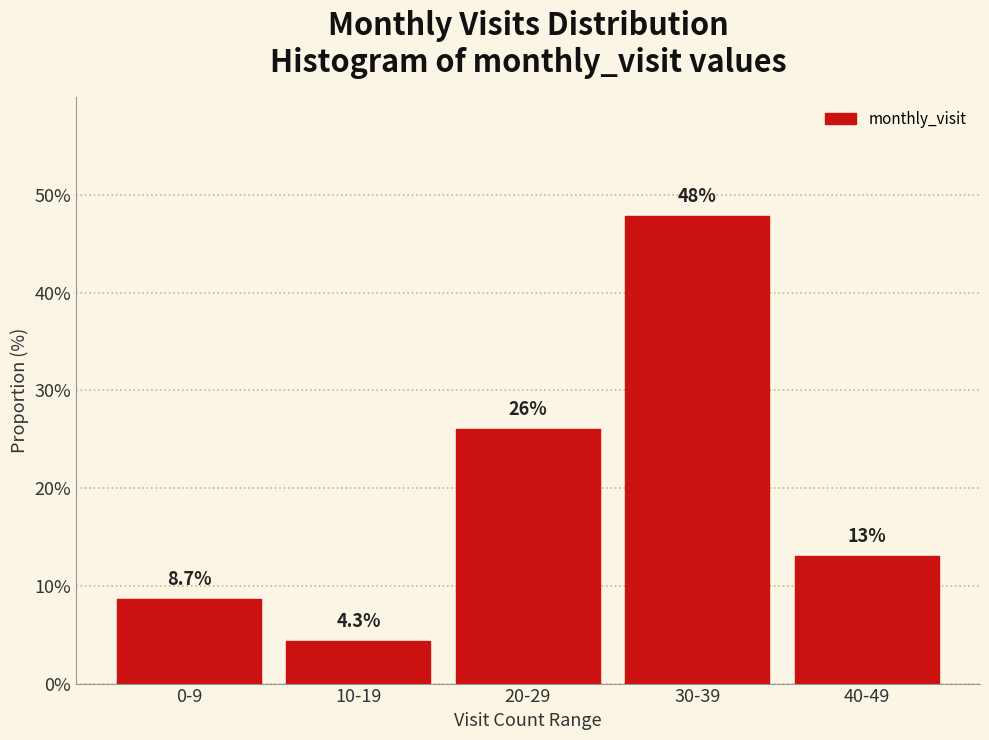

Reading right to left, transcribe all the data shown in this chart.

13.0	47.8	26.1	4.3	8.7